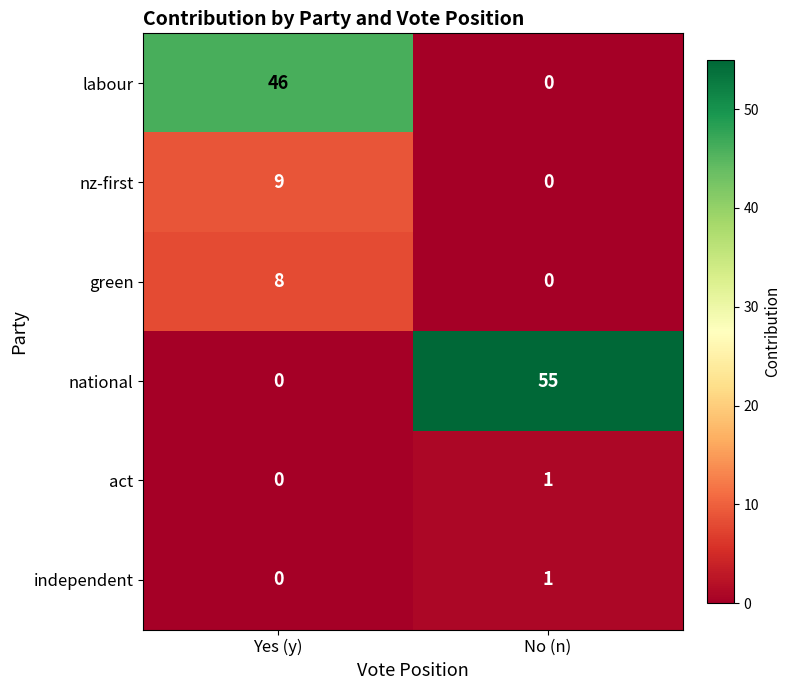

Reading left to right, list all the values displayed in this chart.

labour: 46	0
nz-first: 9	0
green: 8	0
national: 0	55
act: 0	1
independent: 0	1